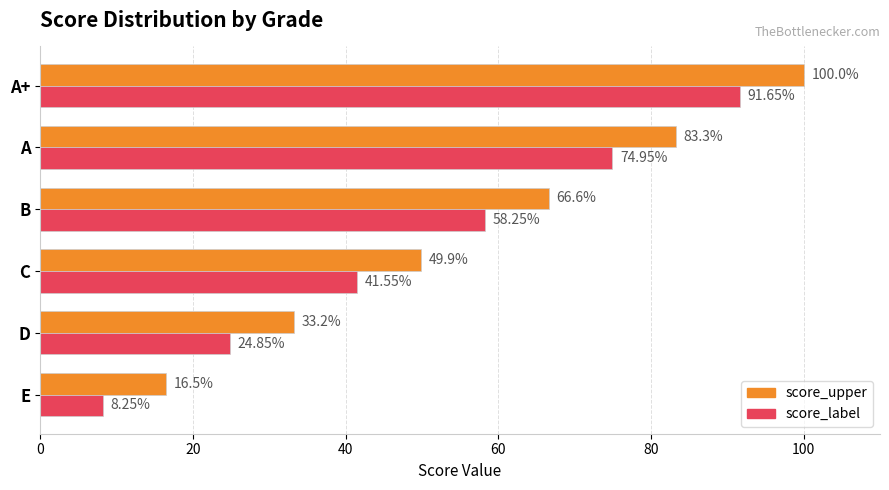

Which series has the widest spread of values?

score_upper